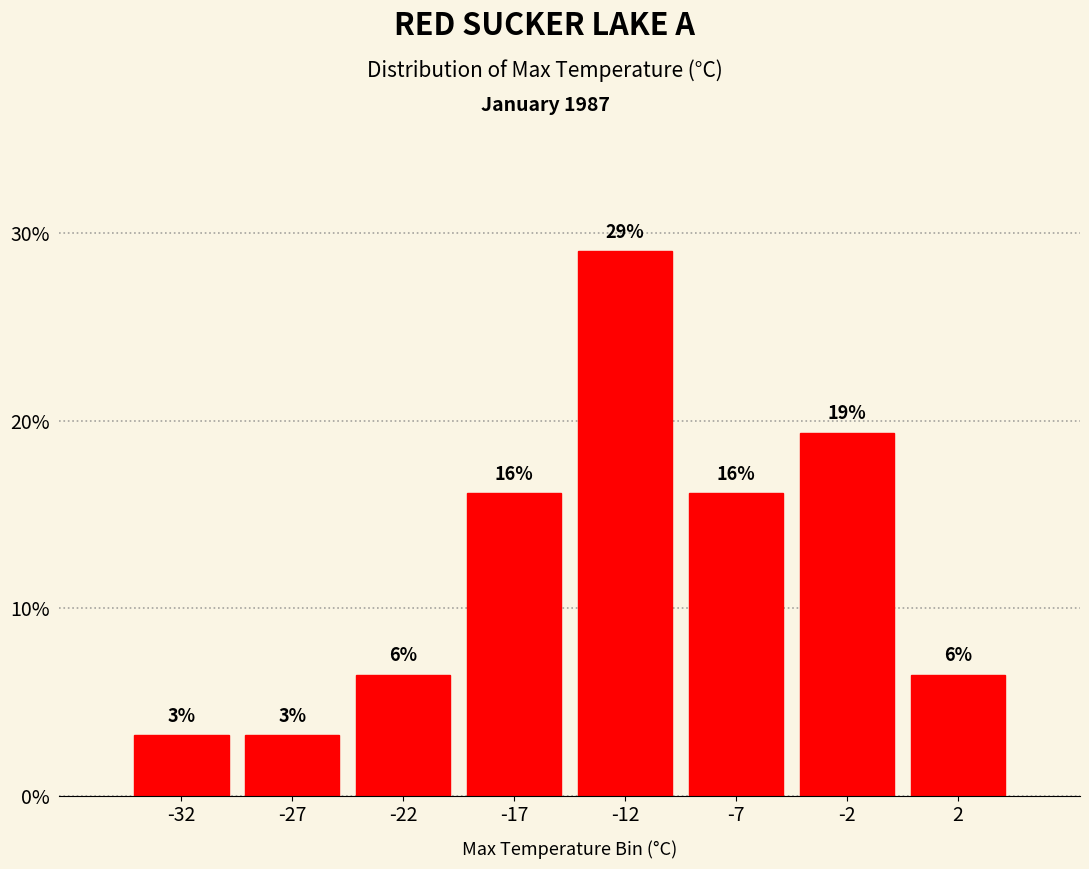

How many bars are there in total?

8